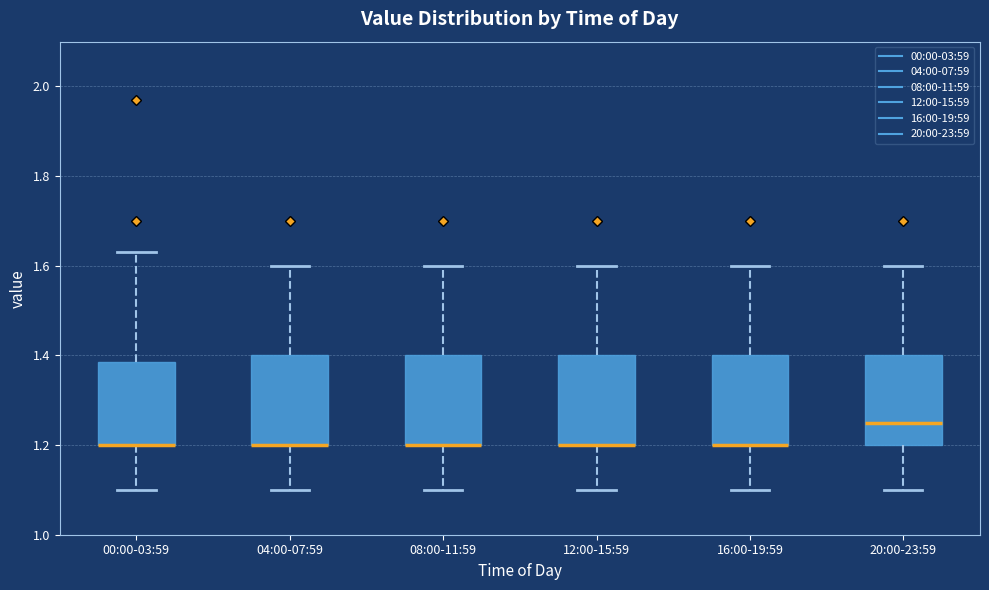

Reading left to right, read every box against the y-axis: the position of its median line, the range the box covers, and the ends of its whiskers. The values are not printed on the chart, so give them approximately, as read against the axis.

00:00-03:59: median 1.20 (drawn on the box's lower edge), box 1.20 to 1.38, whiskers 1.10 to 1.64
04:00-07:59: median 1.20 (drawn on the box's lower edge), box 1.20 to 1.40, whiskers 1.10 to 1.60
08:00-11:59: median 1.20 (drawn on the box's lower edge), box 1.20 to 1.40, whiskers 1.10 to 1.60
12:00-15:59: median 1.20 (drawn on the box's lower edge), box 1.20 to 1.40, whiskers 1.10 to 1.60
16:00-19:59: median 1.20 (drawn on the box's lower edge), box 1.20 to 1.40, whiskers 1.10 to 1.60
20:00-23:59: median 1.26, box 1.20 to 1.40, whiskers 1.10 to 1.60